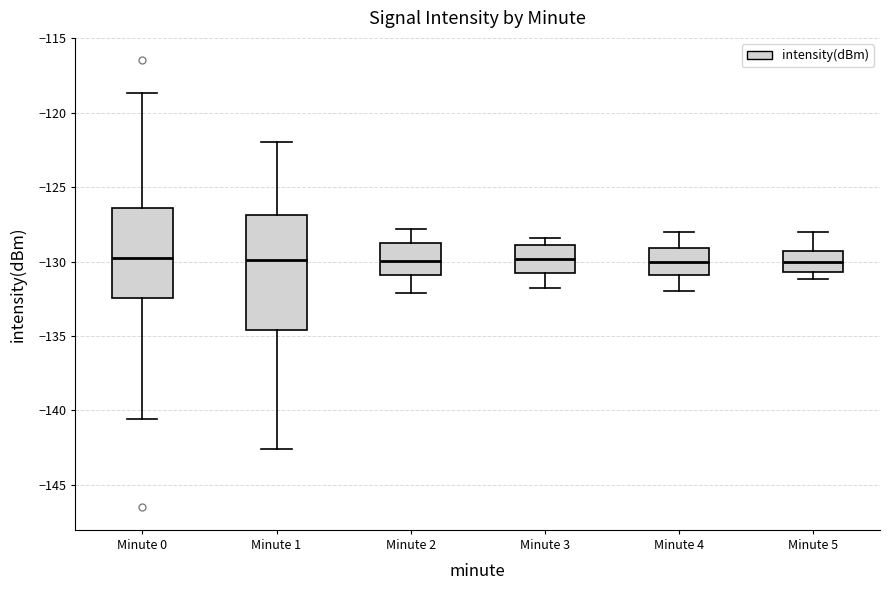

Reading left to right, transcribe this box plot: for each box, give where its median line is, the range the box spans, and where its two whiskers end, as read against the y-axis. The values are not printed on the chart, so give them approximately, as read against the axis.

Minute 0: median -130.0, box -132.5 to -126.5, whiskers -140.5 to -118.5
Minute 1: median -130.0, box -134.5 to -127.0, whiskers -142.5 to -122.0
Minute 2: median -130.0, box -131.0 to -129.0, whiskers -132.0 to -128.0
Minute 3: median -130.0, box -130.5 to -129.0, whiskers -132.0 to -128.5
Minute 4: median -130.0, box -131.0 to -129.0, whiskers -132.0 to -128.0
Minute 5: median -130.0, box -130.5 to -129.5, whiskers -131.0 to -128.0